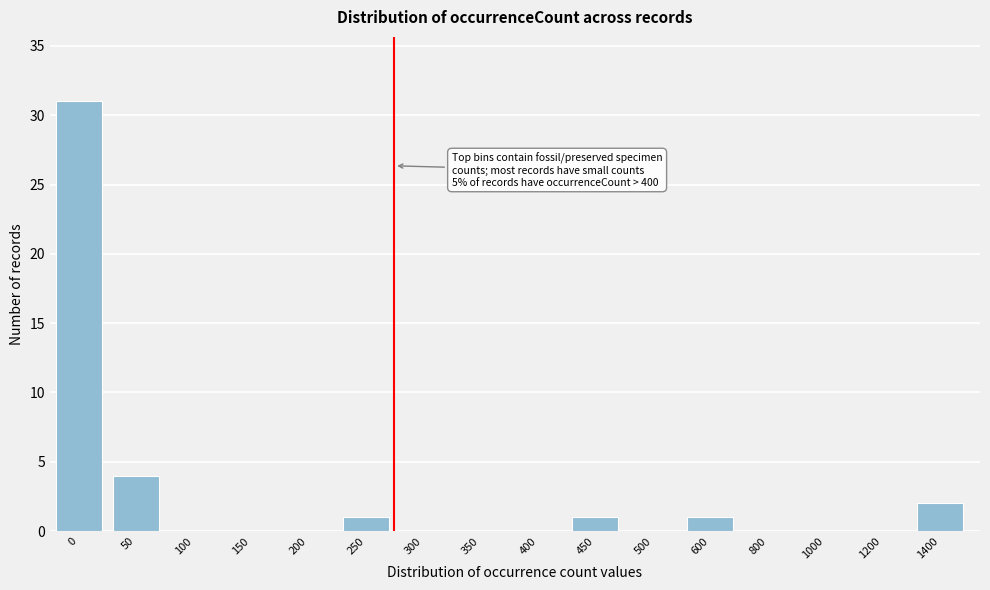

Reading right to left, list all the values displayed in this chart.

1400=2	1200=0	1000=0	800=0	600=1	500=0	450=1	400=0	350=0	300=0	250=1	200=0	150=0	100=0	50=4	0=31